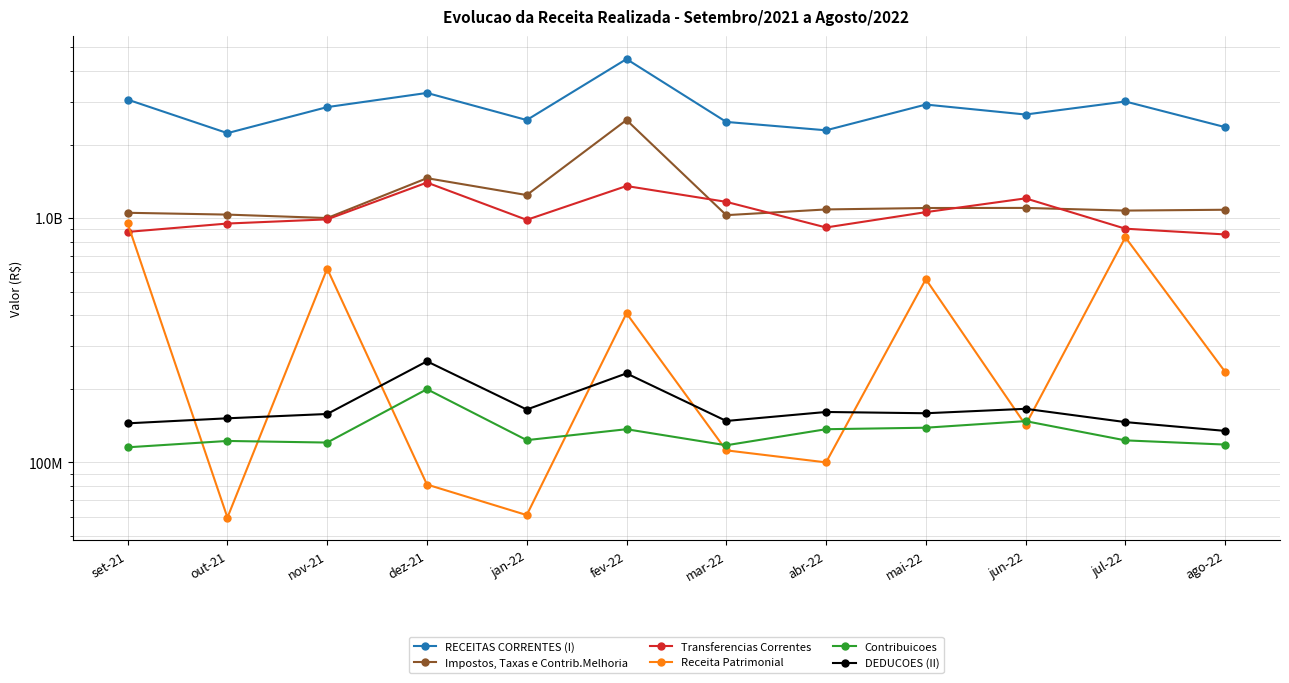

At fev-22, list the series in order from smallest to largest.

Contribuicoes, DEDUCOES (II), Receita Patrimonial, Transferencias Correntes, Impostos, Taxas e Contrib.Melhoria, RECEITAS CORRENTES (I)